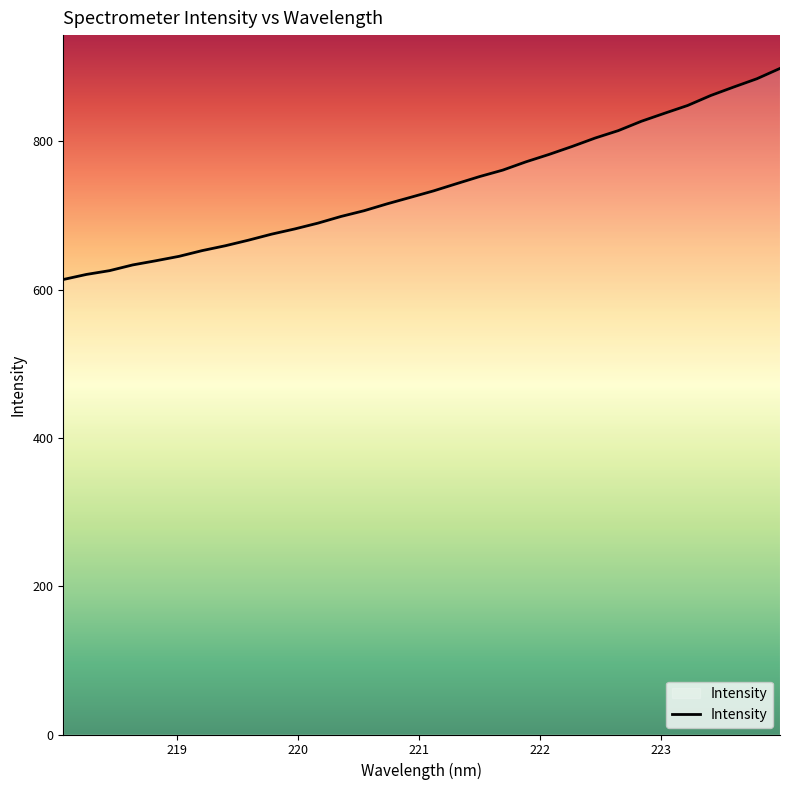

What is the smallest value displayed?

613.7